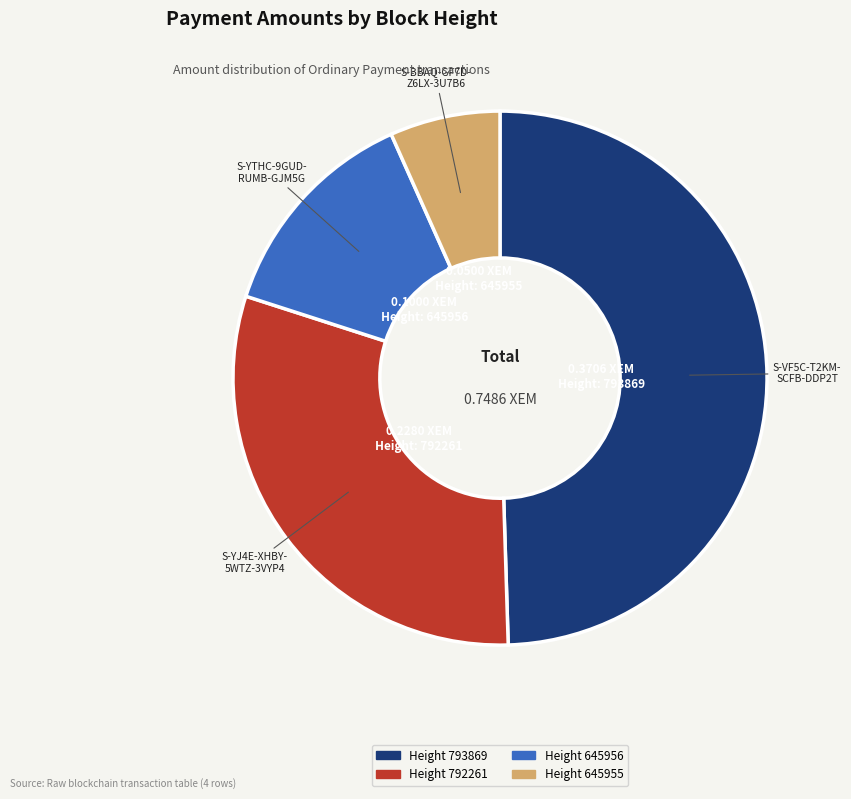

Is there any slice that represents more than half of the pie?

No